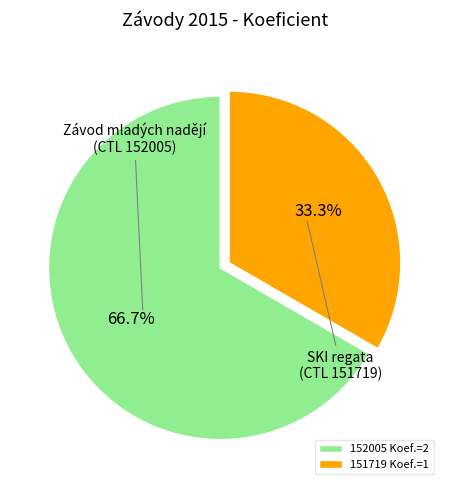

What percentage is the 152005 slice, to the nearest percent?

67%